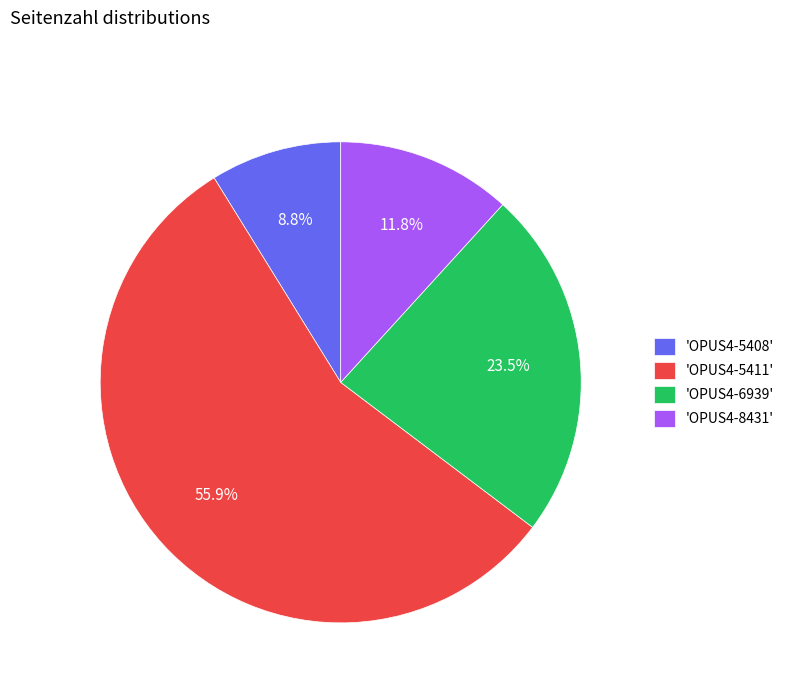

Is the sum of 'OPUS4-5411' and 'OPUS4-6939' greater than half?

Yes